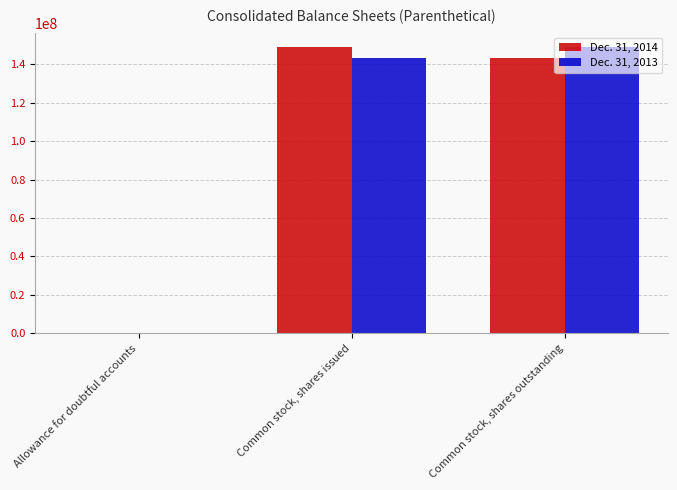

What is the maximum value shown in the chart?

149093647